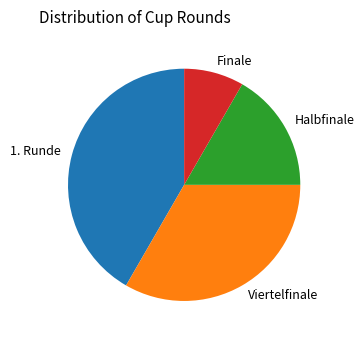

Does Finale account for over 50% of the chart?

No